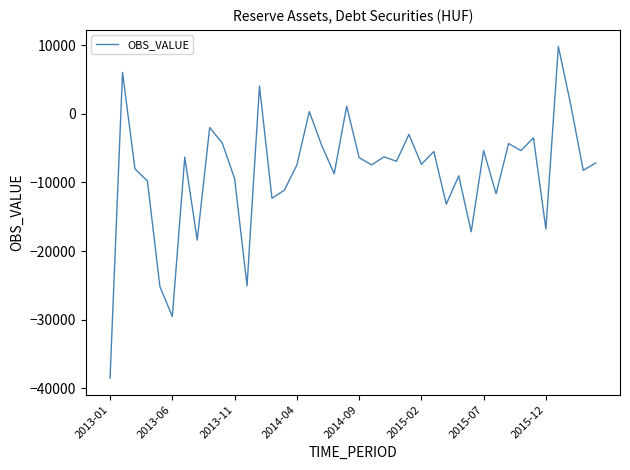

What is the maximum value shown in the chart?

9794.7